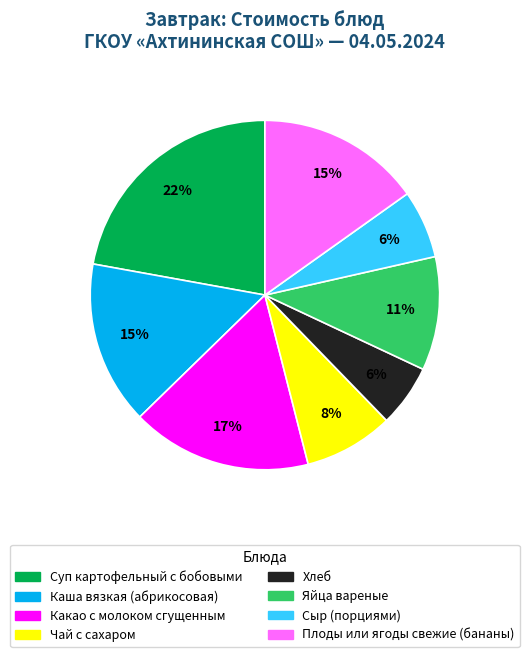

Does Плоды или ягоды свежие (бананы) represent more than half of the total?

No